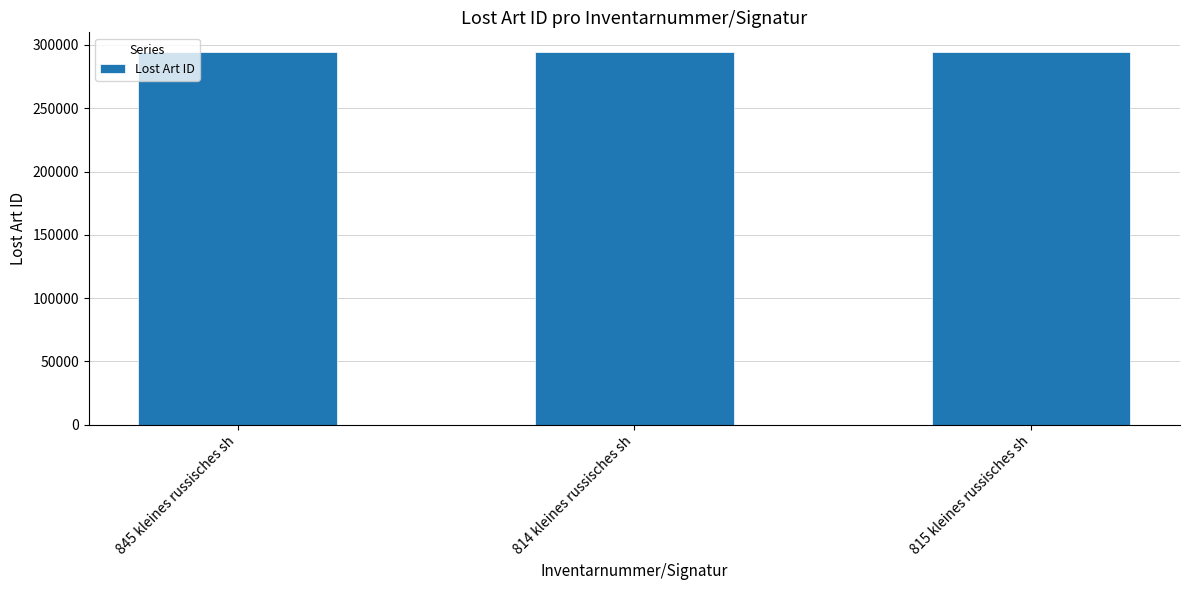

Is it true that the value at 814 kleines russisches sh is 294321?

True